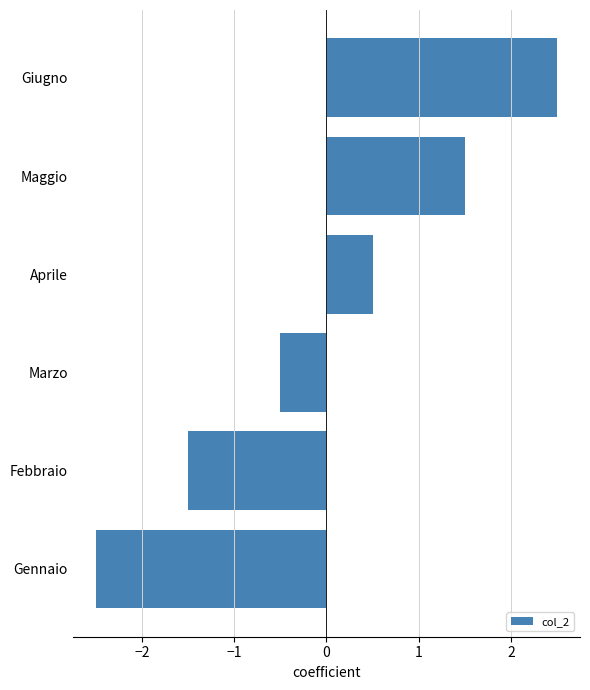

Reading bottom to top, transcribe all the data shown in this chart.

Gennaio=-2.5	Febbraio=-1.5	Marzo=-0.5	Aprile=0.5	Maggio=1.5	Giugno=2.5